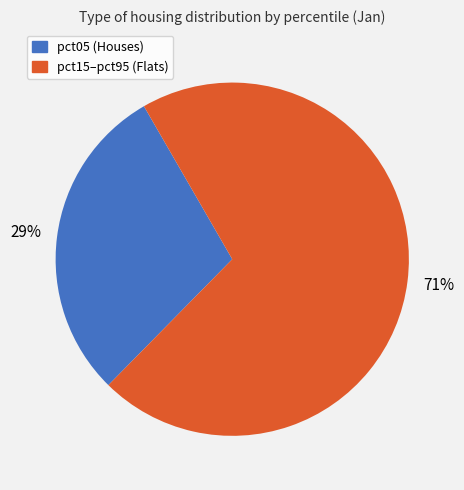

Is there a majority slice in this chart?

Yes